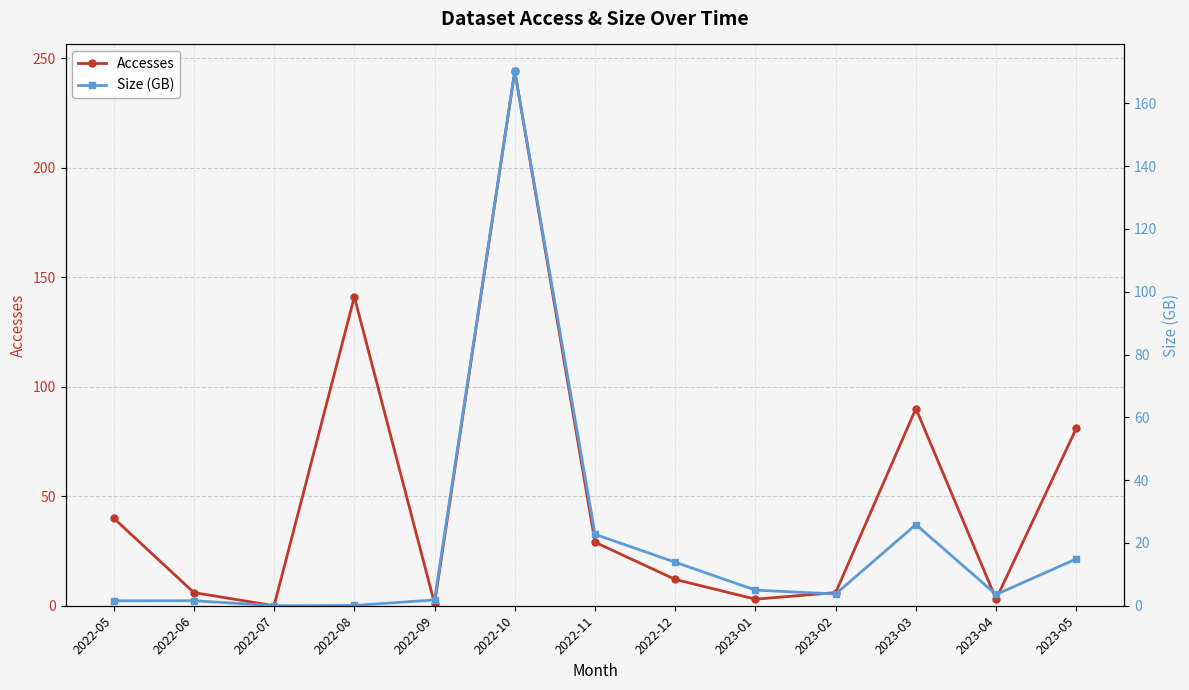

Reading left to right, transcribe all the data shown in this chart.

Accesses: 40.0	6.0	0.0	141.0	1.0	244.0	29.0	12.0	3.0	6.0	90.0	3.0	81.0
Size (GB): 1.6	1.6	0.0	0.1	1.8	170.2	22.8	13.9	5.0	3.7	25.8	3.6	14.9